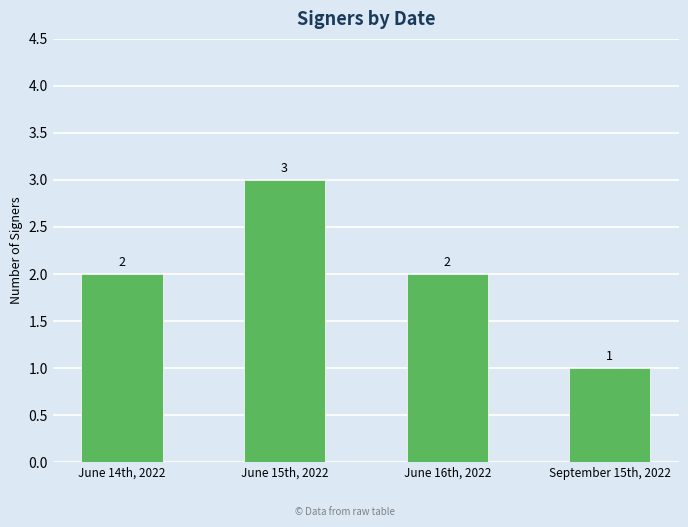

How many values are between 2 and 3?

3